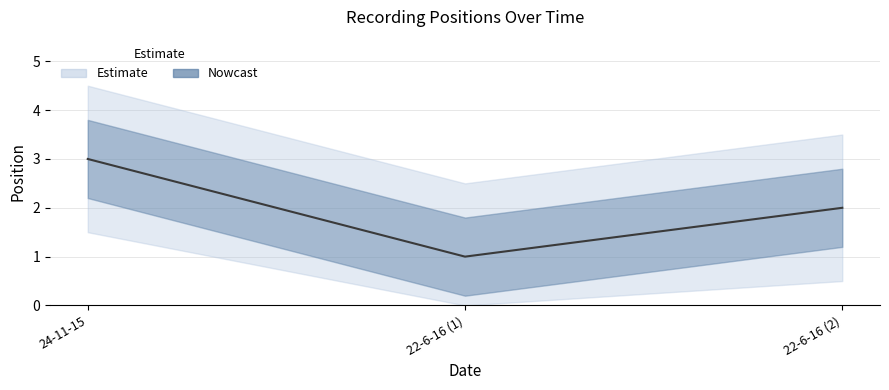

Where does the data first go above 2?

24-11-15